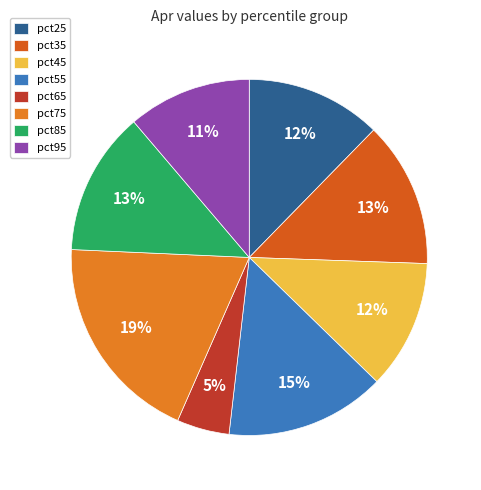

Which slice is the largest?

pct75